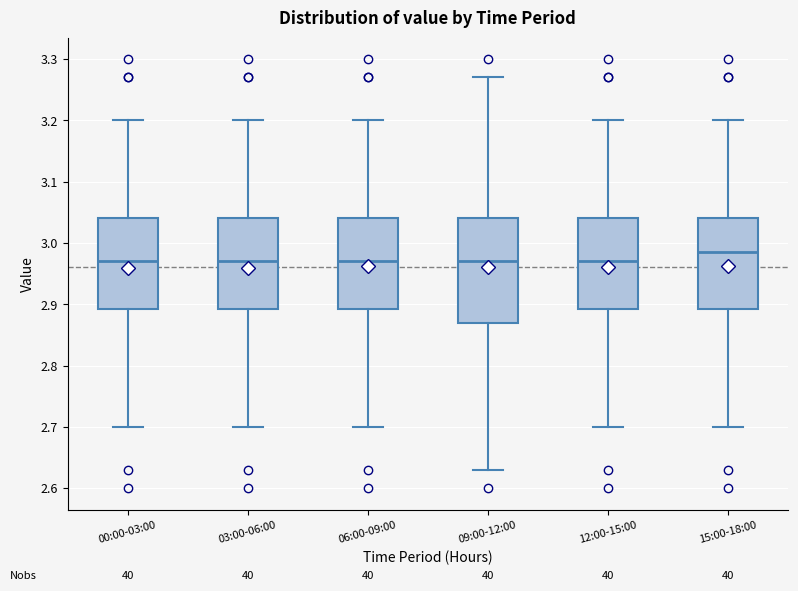

Reading left to right, read every box against the y-axis: the position of its median line, the range the box covers, and the ends of its whiskers. The values are not printed on the chart, so give them approximately, as read against the axis.

00:00-03:00: median 2.97, box 2.89 to 3.04, whiskers 2.70 to 3.20
03:00-06:00: median 2.97, box 2.89 to 3.04, whiskers 2.70 to 3.20
06:00-09:00: median 2.97, box 2.89 to 3.04, whiskers 2.70 to 3.20
09:00-12:00: median 2.97, box 2.87 to 3.04, whiskers 2.63 to 3.27
12:00-15:00: median 2.97, box 2.89 to 3.04, whiskers 2.70 to 3.20
15:00-18:00: median 2.99, box 2.89 to 3.04, whiskers 2.70 to 3.20